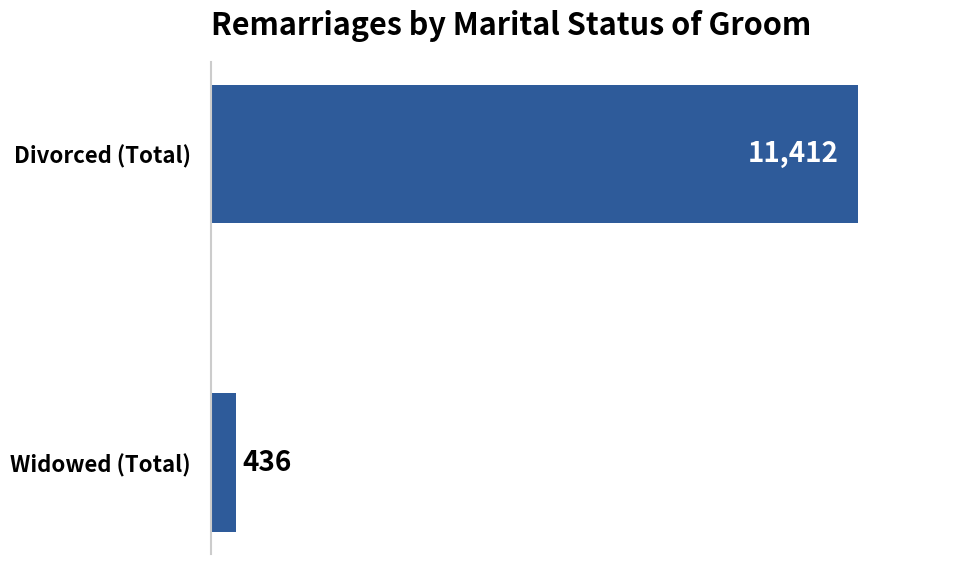

The chart shows a value of 11412 at Divorced (Total). True or false?

True